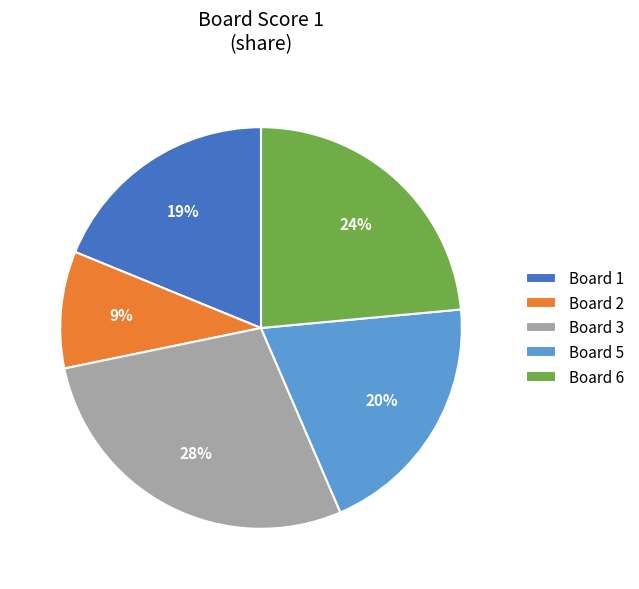

To the nearest percent, what is the combined percentage of Board 3 and Board 1?

47%